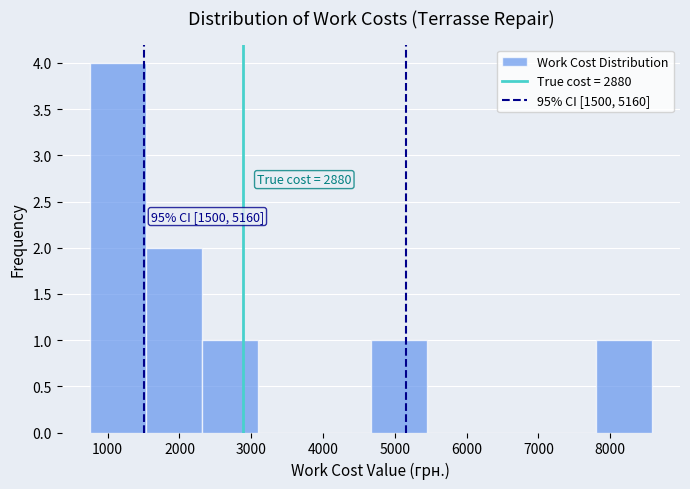

Over which range of the x-axis is the bar tallest?

800 to 1500